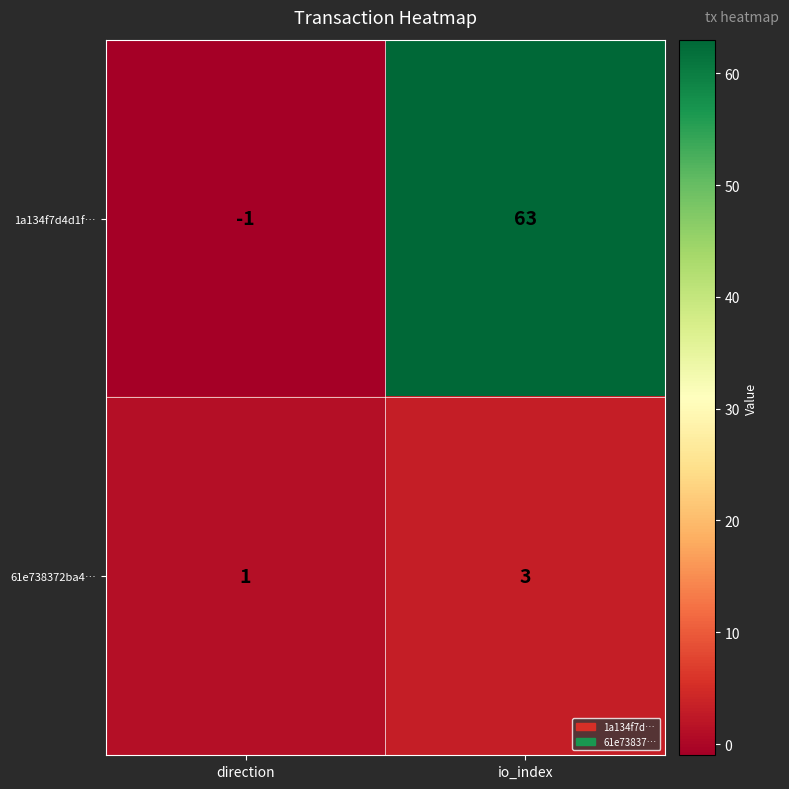

Which category has the lowest value across all series?

direction